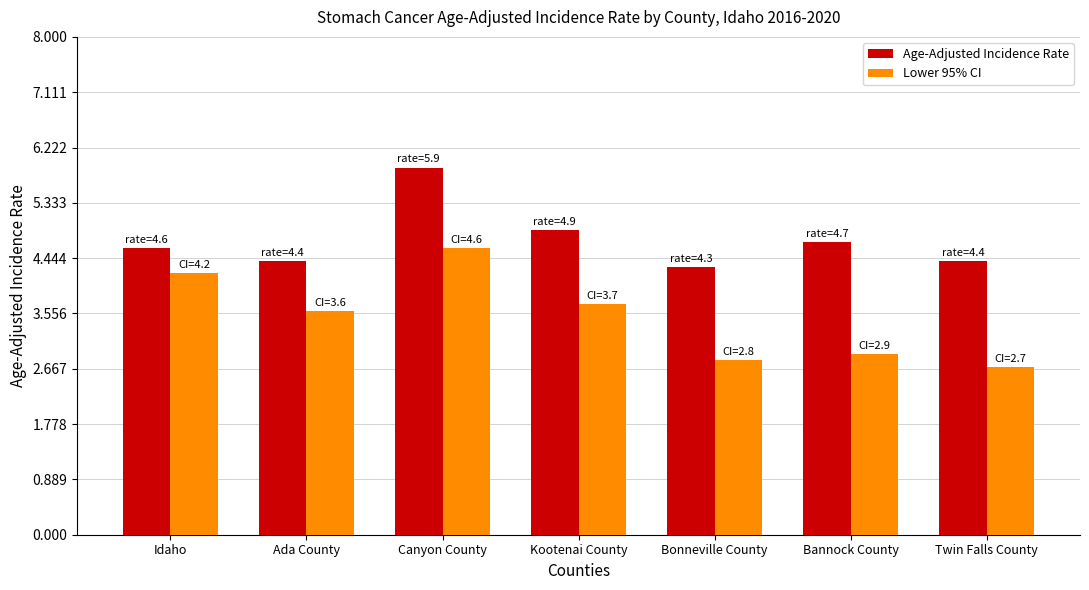

Which category has the lowest value in the Lower 95% CI series?

Twin Falls County